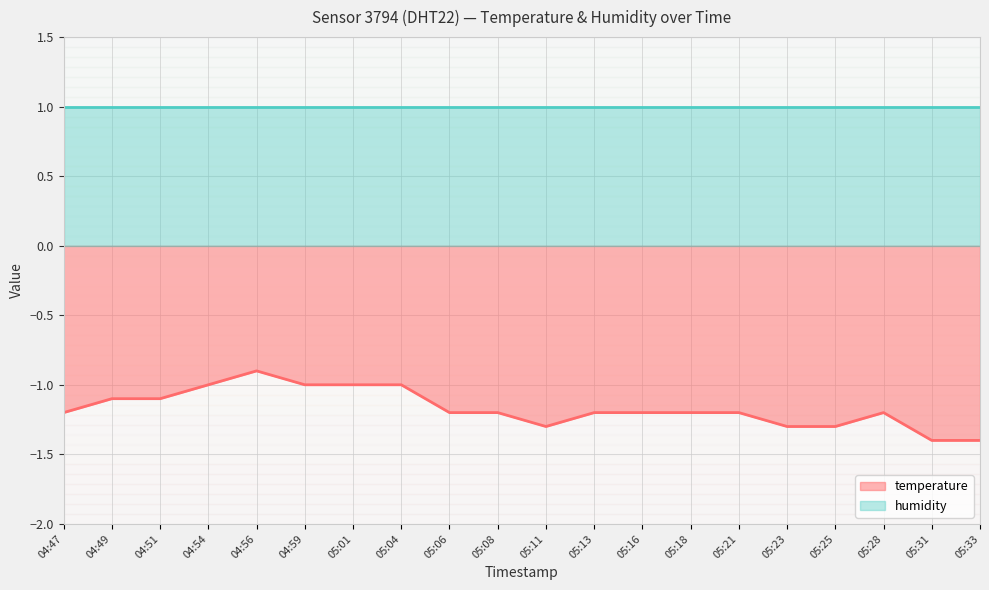

What position from the right is 05:06?

12